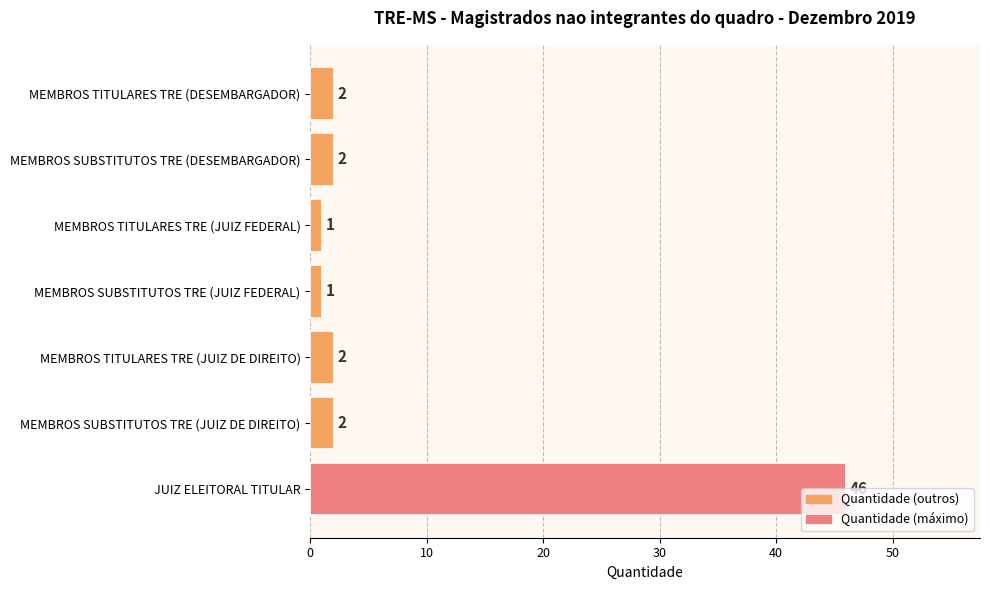

What is the ratio of the value at MEMBROS SUBSTITUTOS TRE (DESEMBARGADOR) to the value at MEMBROS TITULARES TRE (DESEMBARGADOR)?

1.0